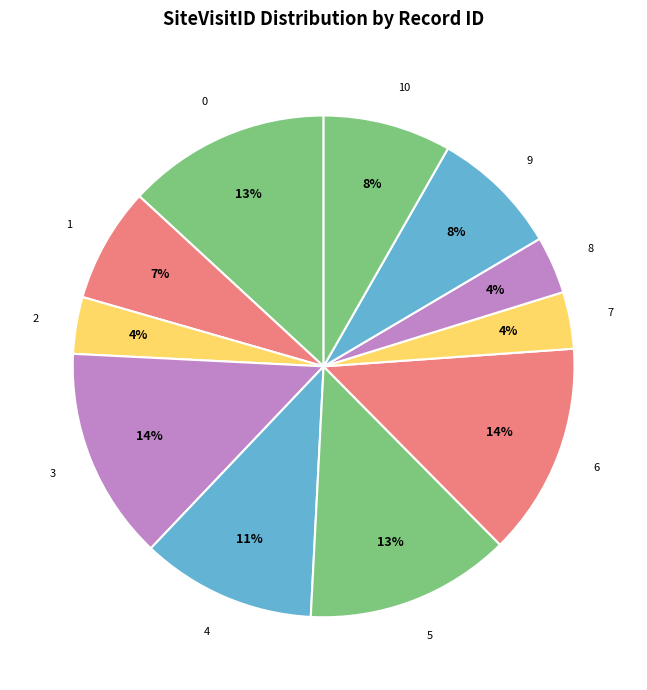

Do 6 and 3 together represent more than half of the pie?

No